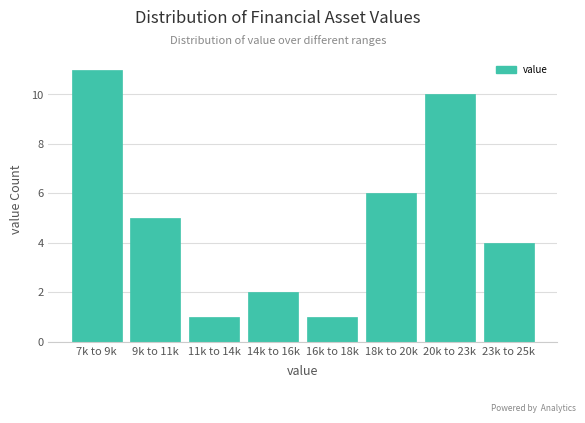

Reading left to right, transcribe all the data shown in this chart.

11	5	1	2	1	6	10	4